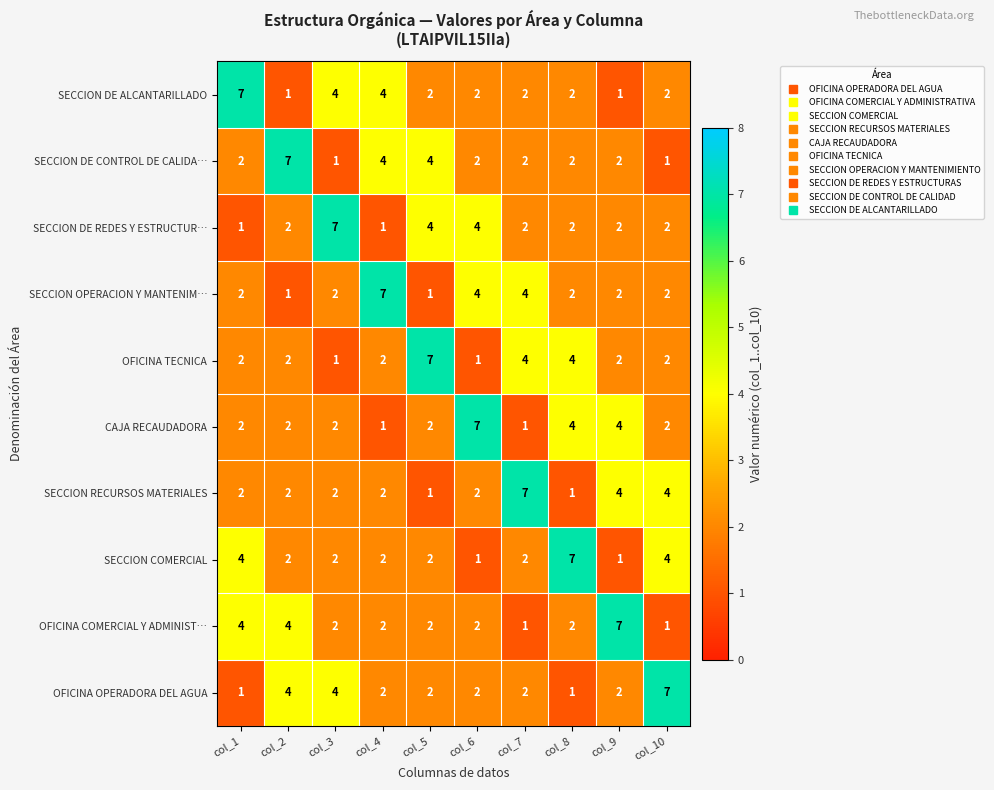

Is it true that SECCION COMERCIAL equals 3 at col_4?

False